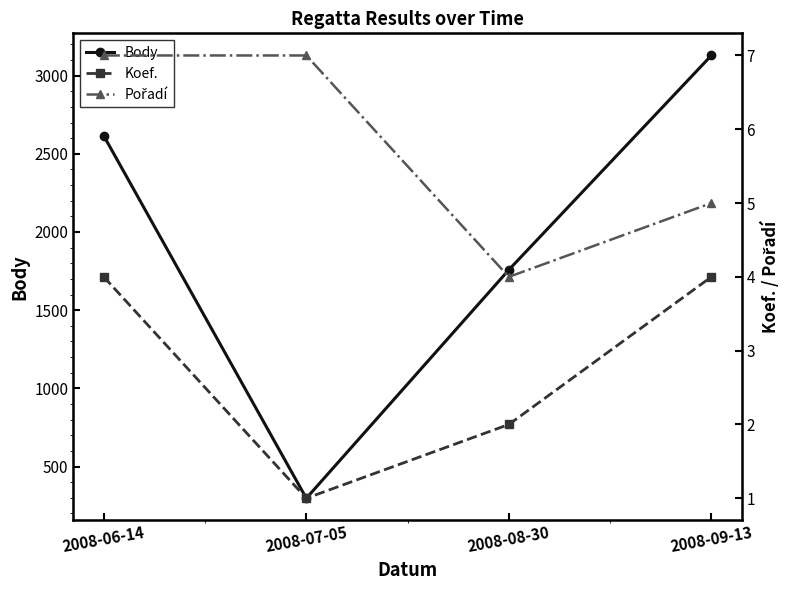

What is the label of the 1st point from the right?

2008-09-13